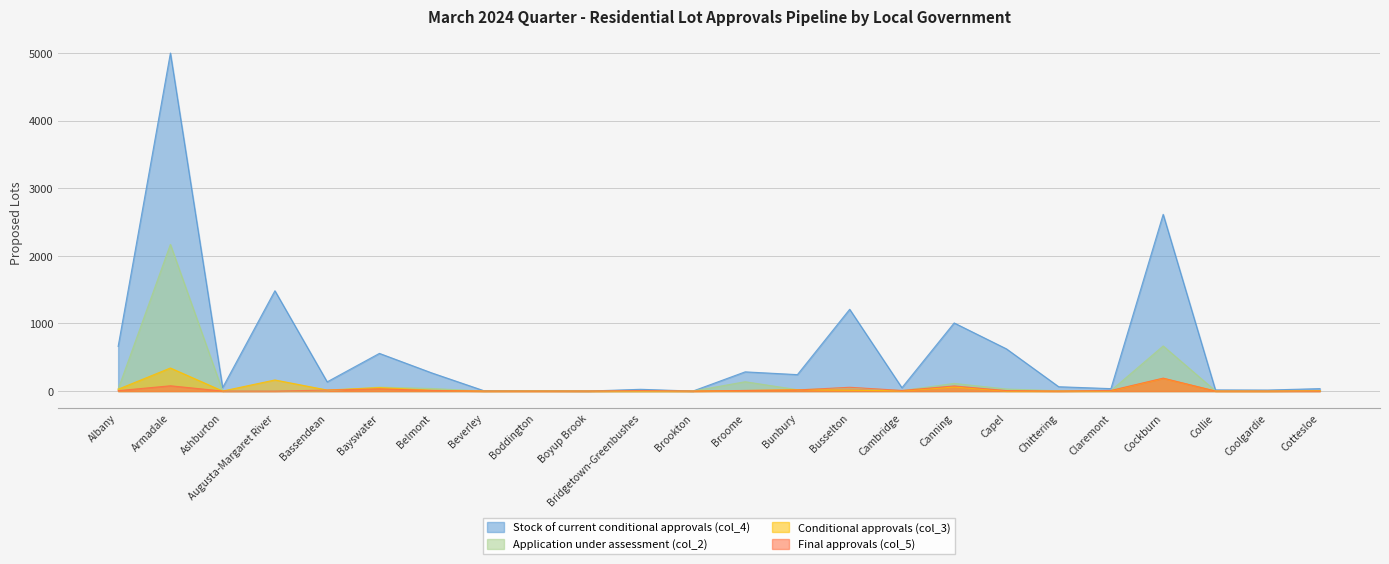

Does the chart display data point markers on the line(s)?

No